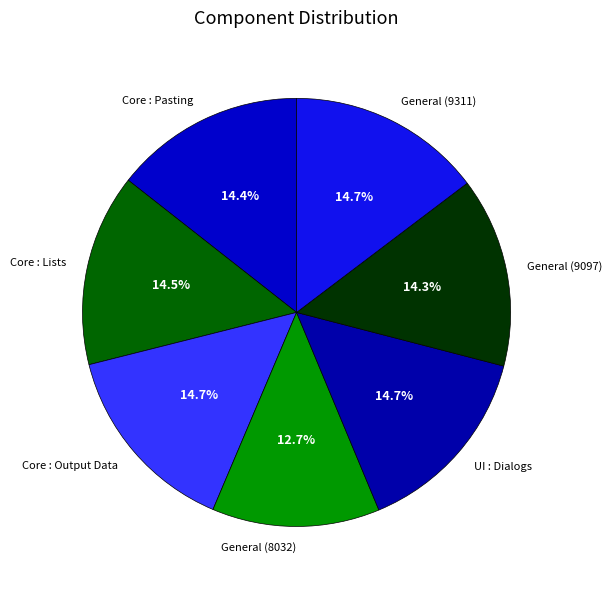

Does Core : Output Data account for over 50% of the chart?

No